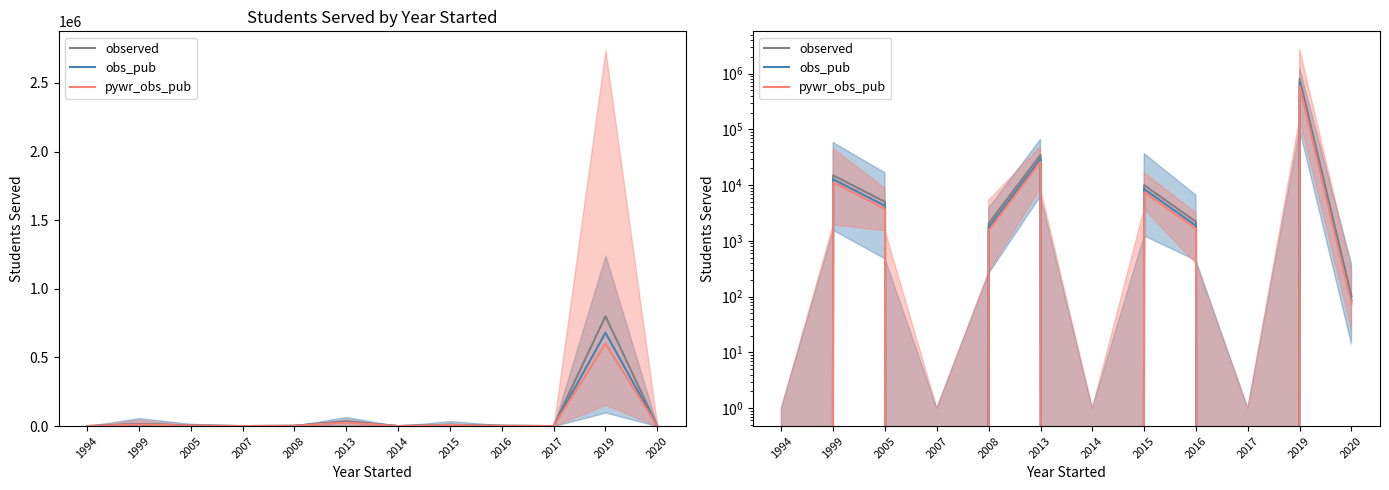

Reading left to right, what are all the values shown in this chart?

observed: 1994=0.0	1999=15000.0	2005=5000.0	2007=0.0	2008=2050.0	2013=35000.0	2014=0.0	2015=10000.0	2016=2200.0	2017=0.0	2019=800000.0	2020=100.0
obs_pub: 1994=0.0	1999=12750.0	2005=4250.0	2007=0.0	2008=1742.5	2013=29750.0	2014=0.0	2015=8500.0	2016=1870.0	2017=0.0	2019=680000.0	2020=85.0
pywr_obs_pub: 1994=0.0	1999=11250.0	2005=3750.0	2007=0.0	2008=1537.5	2013=26250.0	2014=0.0	2015=7500.0	2016=1650.0	2017=0.0	2019=600000.0	2020=75.0